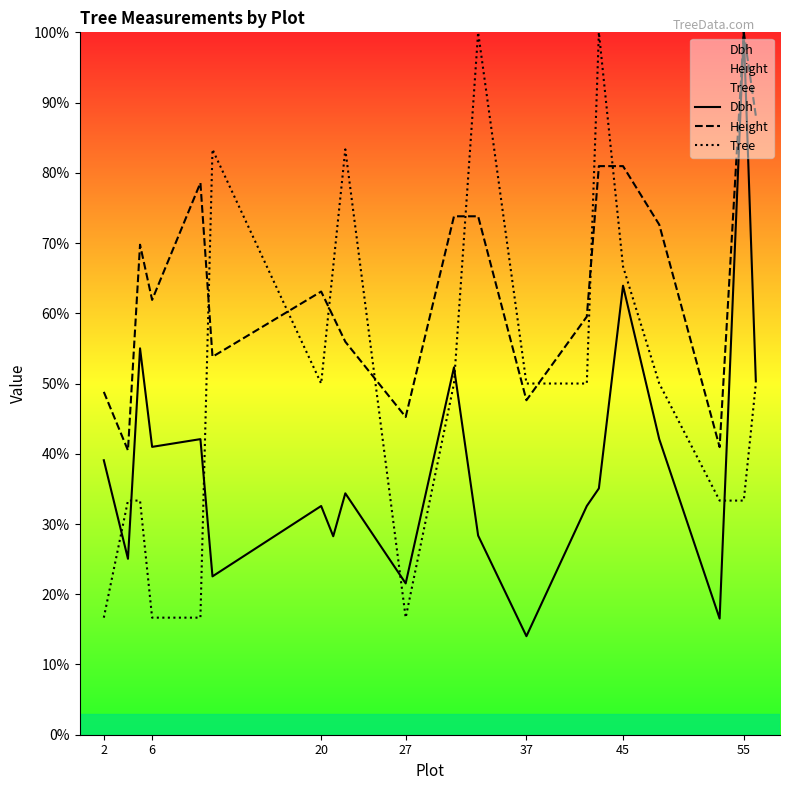

At which category is the sum across all series the highest?

55